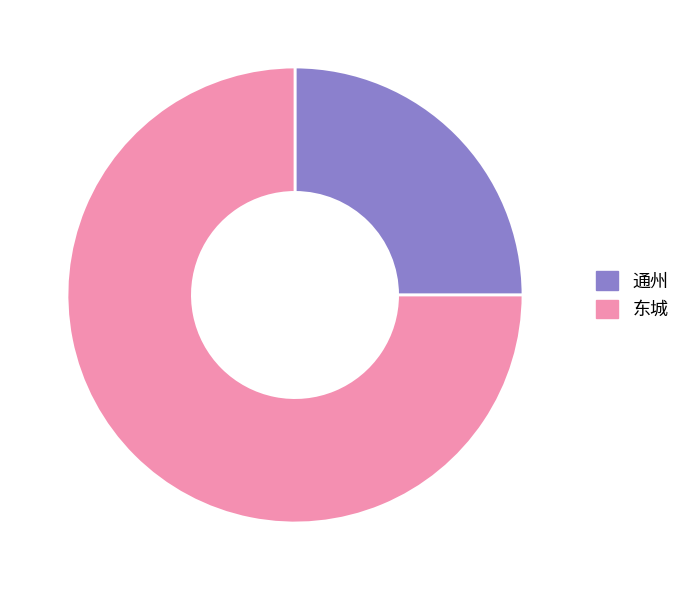

Which has a higher value, 东城 or 通州?

东城